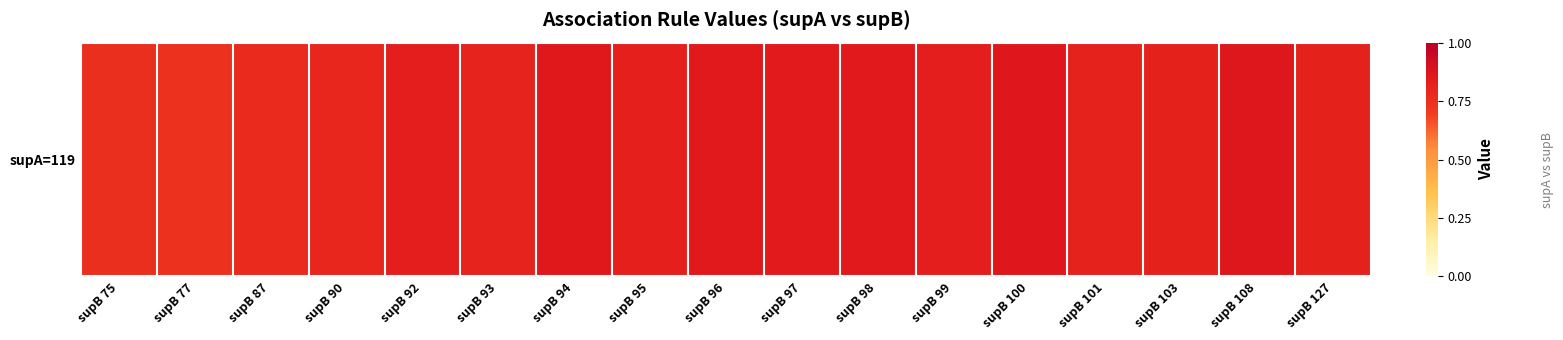

What value does the data have at supB 100?

0.9